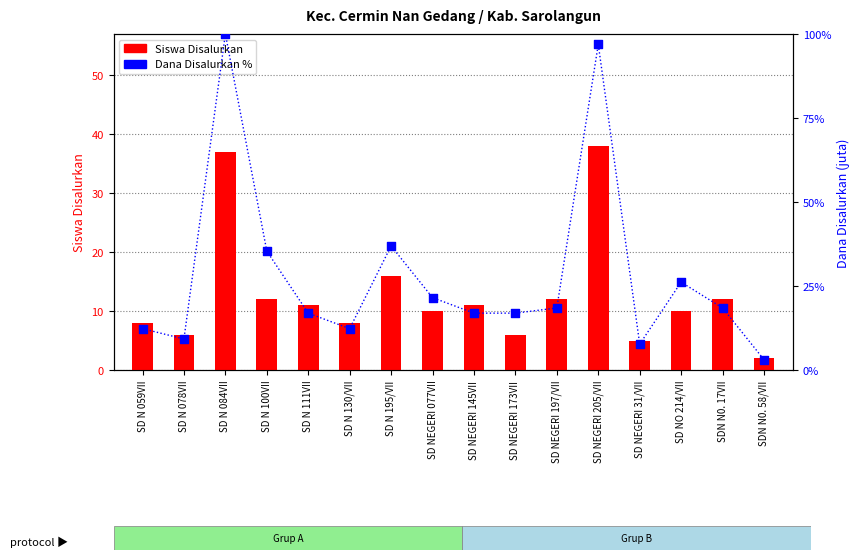

Which series has the widest spread of Y values?

Dana Disalurkan %